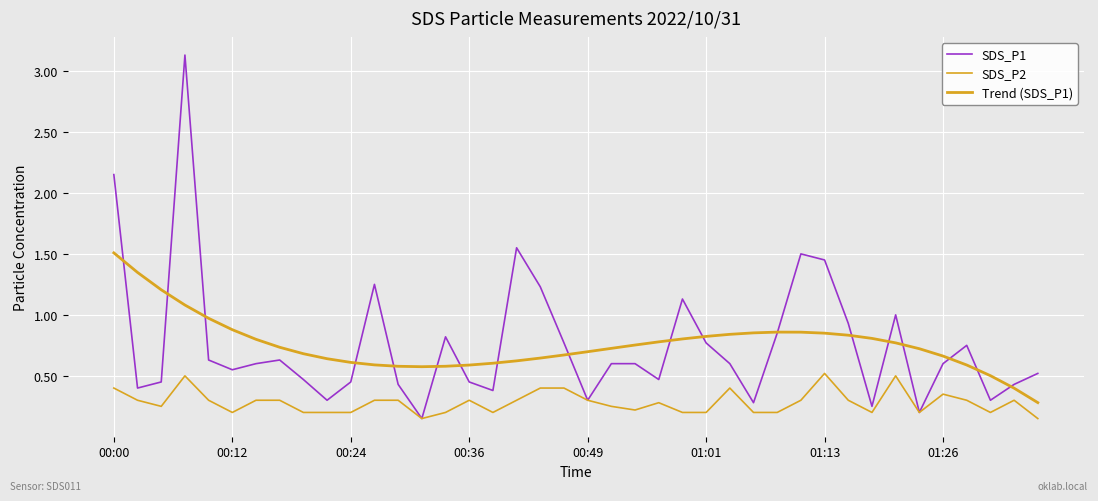

True or false: SDS_P1 has more than 0 interior local peaks.

True